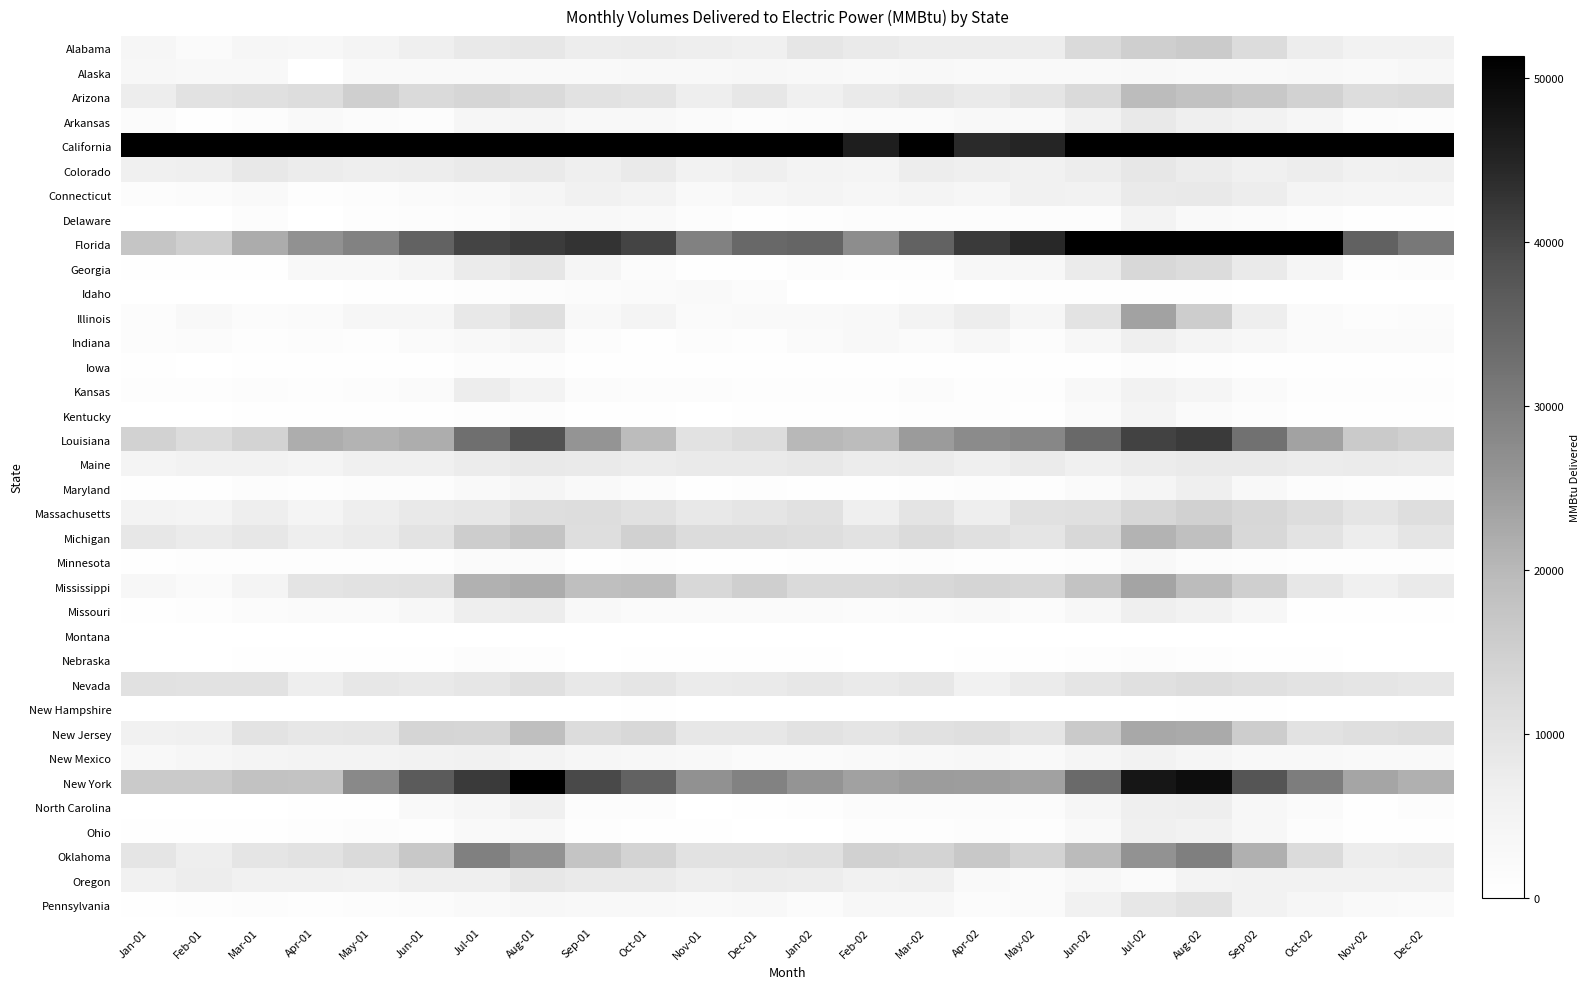

Reading right to left, what are all the values shown in this chart?

Alabama: Dec-02=5608	Nov-02=5415	Oct-02=7064	Sep-02=11855	Aug-02=15892	Jul-02=15228	Jun-02=12396	May-02=7316	Apr-02=7217	Mar-02=7301	Feb-02=8006	Jan-02=9105	Dec-01=6324	Nov-01=7007	Oct-01=7473	Sep-01=7157	Aug-01=8892	Jul-01=8348	Jun-01=6493	May-01=4651	Apr-01=3342	Mar-01=3634	Feb-01=1856	Jan-01=3691
Alaska: Dec-02=3118	Nov-02=2605	Oct-02=2861	Sep-02=2601	Aug-02=2482	Jul-02=2786	Jun-02=2518	May-02=2398	Apr-02=2562	Mar-02=2663	Feb-02=2342	Jan-02=2769	Dec-01=3235	Nov-01=2986	Oct-01=2865	Sep-01=2392	Aug-01=2574	Jul-01=2439	Jun-01=2427	May-01=2255	Apr-01=0	Mar-01=2962	Feb-01=2833	Jan-01=3189
Arizona: Dec-02=12131	Nov-02=11510	Oct-02=14354	Sep-02=16847	Aug-02=17996	Jul-02=19305	Jun-02=12579	May-02=9245	Apr-02=7964	Mar-02=9125	Feb-02=7902	Jan-02=6386	Dec-01=8910	Nov-01=6853	Oct-01=9808	Sep-01=10115	Aug-01=12373	Jul-01=13636	Jun-01=12611	May-01=14944	Apr-01=11729	Mar-01=10723	Feb-01=10178	Jan-01=7206
Arkansas: Dec-02=1288	Nov-02=1415	Oct-02=3676	Sep-02=5298	Aug-02=6460	Jul-02=8423	Jun-02=5309	May-02=2524	Apr-02=2681	Mar-02=1919	Feb-02=1857	Jan-02=1580	Dec-01=1253	Nov-01=2200	Oct-01=2845	Sep-01=2798	Aug-01=4318	Jul-01=3790	Jun-01=1403	May-01=1753	Apr-01=2511	Mar-01=1164	Feb-01=392	Jan-01=1668
California: Dec-02=57695	Nov-02=52006	Oct-02=57204	Sep-02=75298	Aug-02=80441	Jul-02=88478	Jun-02=64112	May-02=44768	Apr-02=44074	Mar-02=62953	Feb-02=46030	Jan-02=53569	Dec-01=61761	Nov-01=59350	Oct-01=75445	Sep-01=83677	Aug-01=100006	Jul-01=92713	Jun-01=84253	May-01=83703	Apr-01=80724	Mar-01=82936	Feb-01=78688	Jan-01=90070
Colorado: Dec-02=6190	Nov-02=5672	Oct-02=7059	Sep-02=6242	Aug-02=7515	Jul-02=8964	Jun-02=7198	May-02=5962	Apr-02=6739	Mar-02=7141	Feb-02=4419	Jan-02=5071	Dec-01=6624	Nov-01=5554	Oct-01=8071	Sep-01=6696	Aug-01=7998	Jul-01=8212	Jun-01=7181	May-01=6875	Apr-01=7506	Mar-01=8509	Feb-01=6704	Jan-01=6024
Connecticut: Dec-02=4227	Nov-02=4165	Oct-02=4687	Sep-02=7282	Aug-02=8302	Jul-02=7982	Jun-02=5560	May-02=5828	Apr-02=3922	Mar-02=4703	Feb-02=3978	Jan-02=4423	Dec-01=3798	Nov-01=2279	Oct-01=4880	Sep-01=5913	Aug-01=4089	Jul-01=2476	Jun-01=1891	May-01=1179	Apr-01=614	Mar-01=2452	Feb-01=1552	Jan-01=1038
Delaware: Dec-02=329	Nov-02=269	Oct-02=1248	Sep-02=1932	Aug-02=2210	Jul-02=4884	Jun-02=1357	May-02=1018	Apr-02=1067	Mar-02=1226	Feb-02=1123	Jan-02=797	Dec-01=443	Nov-01=1094	Oct-01=2483	Sep-01=2998	Aug-01=2856	Jul-01=1474	Jun-01=1358	May-01=959	Apr-01=89	Mar-01=1109	Feb-01=189	Jan-01=78
Florida: Dec-02=30983	Nov-02=35484	Oct-02=52477	Sep-02=53763	Aug-02=58690	Jul-02=55847	Jun-02=51289	May-02=44436	Apr-02=41741	Mar-02=35261	Feb-02=27217	Jan-02=34679	Dec-01=34168	Nov-01=29384	Oct-01=40435	Sep-01=42864	Aug-01=41538	Jul-01=40418	Jun-01=35294	May-01=29161	Apr-01=26673	Mar-01=21938	Feb-01=15149	Jan-01=17288
Georgia: Dec-02=1354	Nov-02=849	Oct-02=4206	Sep-02=7887	Aug-02=11906	Jul-02=12902	Jun-02=7736	May-02=3377	Apr-02=3430	Mar-02=863	Feb-02=887	Jan-02=1191	Dec-01=354	Nov-01=338	Oct-01=1788	Sep-01=4276	Aug-01=9154	Jul-01=7681	Jun-01=4291	May-01=2635	Apr-01=2689	Mar-01=506	Feb-01=554	Jan-01=401
Idaho: Dec-02=125	Nov-02=98	Oct-02=170	Sep-02=156	Aug-02=228	Jul-02=467	Jun-02=290	May-02=229	Apr-02=174	Mar-02=490	Feb-02=144	Jan-02=149	Dec-01=1667	Nov-01=2331	Oct-01=1871	Sep-01=1572	Aug-01=1309	Jul-01=824	Jun-01=207	May-01=212	Apr-01=144	Mar-01=124	Feb-01=105	Jan-01=113
Illinois: Dec-02=1418	Nov-02=1013	Oct-02=2177	Sep-02=6897	Aug-02=15556	Jul-02=23588	Jun-02=9924	May-02=3969	Apr-02=7075	Mar-02=4995	Feb-02=3005	Jan-02=2251	Dec-01=2327	Nov-01=2025	Oct-01=4679	Sep-01=2676	Aug-01=11093	Jul-01=8474	Jun-01=3757	May-01=4004	Apr-01=2161	Mar-01=1654	Feb-01=2859	Jan-01=1094
Indiana: Dec-02=1962	Nov-02=2010	Oct-02=1903	Sep-02=3299	Aug-02=4557	Jul-02=6744	Jun-02=3544	May-02=1326	Apr-02=3043	Mar-02=2173	Feb-02=2683	Jan-02=1860	Dec-01=869	Nov-01=1088	Oct-01=600	Sep-01=1339	Aug-01=4027	Jul-01=2926	Jun-01=1818	May-01=753	Apr-01=1087	Mar-01=772	Feb-01=1490	Jan-01=1009
Iowa: Dec-02=229	Nov-02=264	Oct-02=281	Sep-02=551	Aug-02=637	Jul-02=1032	Jun-02=587	May-02=325	Apr-02=323	Mar-02=364	Feb-02=291	Jan-02=366	Dec-01=279	Nov-01=247	Oct-01=259	Sep-01=449	Aug-01=1278	Jul-01=1124	Jun-01=479	May-01=534	Apr-01=365	Mar-01=329	Feb-01=179	Jan-01=232
Kansas: Dec-02=672	Nov-02=781	Oct-02=683	Sep-02=1984	Aug-02=4045	Jul-02=5491	Jun-02=2829	May-02=755	Apr-02=957	Mar-02=1531	Feb-02=776	Jan-02=883	Dec-01=863	Nov-01=1096	Oct-01=1137	Sep-01=1476	Aug-01=5034	Jul-01=7234	Jun-01=1864	May-01=1178	Apr-01=922	Mar-01=1011	Feb-01=698	Jan-01=754
Kentucky: Dec-02=251	Nov-02=261	Oct-02=296	Sep-02=1262	Aug-02=1996	Jul-02=4626	Jun-02=2192	May-02=560	Apr-02=629	Mar-02=811	Feb-02=537	Jan-02=293	Dec-01=302	Nov-01=178	Oct-01=267	Sep-01=426	Aug-01=1078	Jul-01=872	Jun-01=388	May-01=324	Apr-01=241	Mar-01=218	Feb-01=70	Jan-01=68
Louisiana: Dec-02=14750	Nov-02=16204	Oct-02=23674	Sep-02=32420	Aug-02=41790	Jul-02=40542	Jun-02=34039	May-02=28456	Apr-02=27662	Mar-02=24864	Feb-02=19396	Jan-02=20006	Dec-01=11549	Nov-01=10270	Oct-01=19391	Sep-01=25901	Aug-01=38346	Jul-01=32832	Jun-01=21707	May-01=20692	Apr-01=21746	Mar-01=14142	Feb-01=11997	Jan-01=14443
Maine: Dec-02=7498	Nov-02=7749	Oct-02=7554	Sep-02=7831	Aug-02=8041	Jul-02=7614	Jun-02=6350	May-02=7668	Apr-02=6539	Mar-02=7776	Feb-02=7612	Jan-02=8535	Dec-01=7964	Nov-01=8167	Oct-01=7534	Sep-01=7828	Aug-01=8230	Jul-01=7517	Jun-01=6254	May-01=6364	Apr-01=4579	Mar-01=5575	Feb-01=5484	Jan-01=4548
Maryland: Dec-02=932	Nov-02=769	Oct-02=1098	Sep-02=2957	Aug-02=6572	Jul-02=4207	Jun-02=1972	May-02=843	Apr-02=1253	Mar-02=607	Feb-02=490	Jan-02=573	Dec-01=698	Nov-01=525	Oct-01=1555	Sep-01=2319	Aug-01=4377	Jul-01=2607	Jun-01=1330	May-01=1062	Apr-01=862	Mar-01=1321	Feb-01=496	Jan-01=369
Massachusetts: Dec-02=11339	Nov-02=9628	Oct-02=11693	Sep-02=13386	Aug-02=14505	Jul-02=13254	Jun-02=10846	May-02=10459	Apr-02=6925	Mar-02=9702	Feb-02=6633	Jan-02=10482	Dec-01=9281	Nov-01=8428	Oct-01=10562	Sep-01=11686	Aug-01=11433	Jul-01=8716	Jun-01=8389	May-01=6846	Apr-01=4553	Mar-01=6921	Feb-01=4464	Jan-01=5015
Michigan: Dec-02=9403	Nov-02=7328	Oct-02=10028	Sep-02=13037	Aug-02=18463	Jul-02=20819	Jun-02=12844	May-02=9599	Apr-02=10941	Mar-02=12090	Feb-02=10280	Jan-02=11301	Dec-01=11972	Nov-01=11915	Oct-01=14520	Sep-01=11276	Aug-01=17622	Jul-01=15513	Jun-01=9902	May-01=7748	Apr-01=6900	Mar-01=8850	Feb-01=7813	Jan-01=9024
Minnesota: Dec-02=629	Nov-02=605	Oct-02=830	Sep-02=1304	Aug-02=1526	Jul-02=2991	Jun-02=1310	May-02=648	Apr-02=652	Mar-02=1155	Feb-02=815	Jan-02=715	Dec-01=543	Nov-01=469	Oct-01=866	Sep-01=513	Aug-01=2026	Jul-01=1941	Jun-01=791	May-01=866	Apr-01=788	Mar-01=611	Feb-01=650	Jan-01=545
Mississippi: Dec-02=7909	Nov-02=6416	Oct-02=8932	Sep-02=15022	Aug-02=19402	Jul-02=23291	Jun-02=17814	May-02=13207	Apr-02=13836	Mar-02=13002	Feb-02=12553	Jan-02=12280	Dec-01=14943	Nov-01=12944	Oct-01=19065	Sep-01=18783	Aug-01=21933	Jul-01=21171	Jun-01=10566	May-01=10365	Apr-01=9786	Mar-01=4445	Feb-01=1877	Jan-01=3552
Missouri: Dec-02=418	Nov-02=576	Oct-02=543	Sep-02=3221	Aug-02=5248	Jul-02=6710	Jun-02=3437	May-02=1530	Apr-02=2584	Mar-02=2117	Feb-02=1622	Jan-02=1904	Dec-01=1864	Nov-01=1841	Oct-01=2000	Sep-01=2925	Aug-01=7272	Jul-01=6959	Jun-01=3045	May-01=2151	Apr-01=2191	Mar-01=1414	Feb-01=658	Jan-01=485
Montana: Dec-02=4	Nov-02=1	Oct-02=1	Sep-02=10	Aug-02=20	Jul-02=29	Jun-02=35	May-02=12	Apr-02=1	Mar-02=1	Feb-02=1	Jan-02=2	Dec-01=2	Nov-01=2	Oct-01=3	Sep-01=5	Aug-01=48	Jul-01=62	Jun-01=20	May-01=9	Apr-01=2	Mar-01=5	Feb-01=1	Jan-01=2
Nebraska: Dec-02=145	Nov-02=175	Oct-02=413	Sep-02=548	Aug-02=842	Jul-02=1251	Jun-02=618	May-02=283	Apr-02=269	Mar-02=93	Feb-02=89	Jan-02=220	Dec-01=256	Nov-01=250	Oct-01=252	Sep-01=185	Aug-01=701	Jul-01=1201	Jun-01=422	May-01=302	Apr-01=310	Mar-01=270	Feb-01=81	Jan-01=60
Nevada: Dec-02=8707	Nov-02=9317	Oct-02=9859	Sep-02=10763	Aug-02=11631	Jul-02=10965	Jun-02=9532	May-02=7672	Apr-02=5974	Mar-02=8650	Feb-02=7845	Jan-02=8690	Dec-01=7837	Nov-01=7698	Oct-01=9264	Sep-01=8520	Aug-01=10878	Jul-01=9156	Jun-01=8399	May-01=8715	Apr-01=6926	Mar-01=10271	Feb-01=10261	Jan-01=10583
New Hampshire: Dec-02=103	Nov-02=0	Oct-02=194	Sep-02=219	Aug-02=311	Jul-02=79	Jun-02=108	May-02=39	Apr-02=11	Mar-02=1	Feb-02=12	Jan-02=18	Dec-01=29	Nov-01=0	Oct-01=292	Sep-01=185	Aug-01=20	Jul-01=0	Jun-01=0	May-01=0	Apr-01=0	Mar-01=0	Feb-01=0	Jan-01=0
New Jersey: Dec-02=11476	Nov-02=11207	Oct-02=10334	Sep-02=15609	Aug-02=22412	Jul-02=22580	Jun-02=16110	May-02=9236	Apr-02=11159	Mar-02=10547	Feb-02=9313	Jan-02=10379	Dec-01=8681	Nov-01=9013	Oct-01=12925	Sep-01=11986	Aug-01=18799	Jul-01=13532	Jun-01=13768	May-01=9177	Apr-01=8697	Mar-01=9997	Feb-01=6141	Jan-01=5662
New Mexico: Dec-02=2431	Nov-02=2430	Oct-02=2866	Sep-02=2989	Aug-02=4209	Jul-02=5431	Jun-02=4335	May-02=2494	Apr-02=3043	Mar-02=2855	Feb-02=2405	Jan-02=1836	Dec-01=1876	Nov-01=2839	Oct-01=3303	Sep-01=3897	Aug-01=5171	Jul-01=5860	Jun-01=5258	May-01=4877	Apr-01=5084	Mar-01=4436	Feb-01=3646	Jan-01=2734
New York: Dec-02=21361	Nov-02=23132	Oct-02=30298	Sep-02=37923	Aug-02=48900	Jul-02=47533	Jun-02=33762	May-02=23869	Apr-02=24408	Mar-02=24629	Feb-02=23831	Jan-02=26059	Dec-01=29115	Nov-01=26679	Oct-01=35309	Sep-01=39717	Aug-01=52220	Jul-01=41800	Jun-01=36706	May-01=27910	Apr-01=17686	Mar-01=17930	Feb-01=16176	Jan-01=16162
North Carolina: Dec-02=1315	Nov-02=413	Oct-02=1979	Sep-02=3243	Aug-02=6995	Jul-02=6801	Jun-02=3958	May-02=1565	Apr-02=1792	Mar-02=1481	Feb-02=1598	Jan-02=736	Dec-01=201	Nov-01=189	Oct-01=1016	Sep-01=1231	Aug-01=6039	Jul-01=3764	Jun-01=2266	May-01=577	Apr-01=461	Mar-01=199	Feb-01=103	Jan-01=200
Ohio: Dec-02=428	Nov-02=410	Oct-02=1034	Sep-02=3175	Aug-02=5335	Jul-02=6411	Jun-02=2444	May-02=655	Apr-02=1261	Mar-02=645	Feb-02=740	Jan-02=184	Dec-01=191	Nov-01=404	Oct-01=354	Sep-01=627	Aug-01=2889	Jul-01=2372	Jun-01=923	May-01=1060	Apr-01=602	Mar-01=571	Feb-01=271	Jan-01=281
Oklahoma: Dec-02=7817	Nov-02=7041	Oct-02=12173	Sep-02=21384	Aug-02=29818	Jul-02=26315	Jun-02=19641	May-02=14183	Apr-02=16702	Mar-02=14144	Feb-02=14532	Jan-02=11020	Dec-01=10238	Nov-01=10276	Oct-01=14051	Sep-01=17639	Aug-01=26402	Jul-01=29681	Jun-01=16765	May-01=12484	Apr-01=10427	Mar-01=9555	Feb-01=6927	Jan-01=9448
Oregon: Dec-02=5541	Nov-02=5330	Oct-02=5579	Sep-02=5614	Aug-02=4899	Jul-02=2066	Jun-02=3093	May-02=2073	Apr-02=2355	Mar-02=6225	Feb-02=5748	Jan-02=7332	Dec-01=7527	Nov-01=6832	Oct-01=8062	Sep-01=7952	Aug-01=8791	Jul-01=6621	Jun-01=6550	May-01=5456	Apr-01=5695	Mar-01=5742	Feb-01=7343	Jan-01=5971
Pennsylvania: Dec-02=2064	Nov-02=2284	Oct-02=3617	Sep-02=5545	Aug-02=10396	Jul-02=8680	Jun-02=5822	May-02=2051	Apr-02=1733	Mar-02=3212	Feb-02=3362	Jan-02=1487	Dec-01=2675	Nov-01=2582	Oct-01=2732	Sep-01=2964	Aug-01=3427	Jul-01=2262	Jun-01=1771	May-01=1109	Apr-01=773	Mar-01=1140	Feb-01=712	Jan-01=486